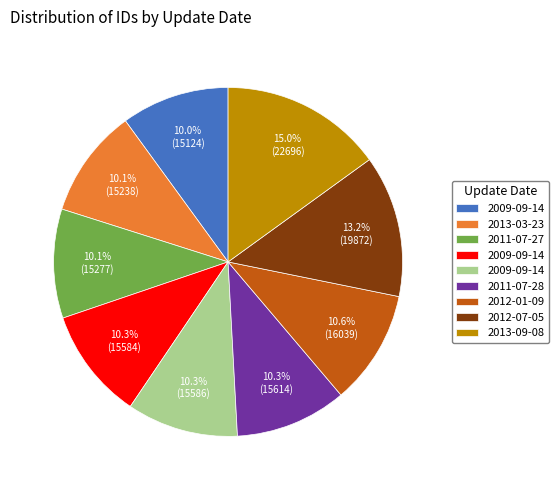

Is there a majority slice in this chart?

No